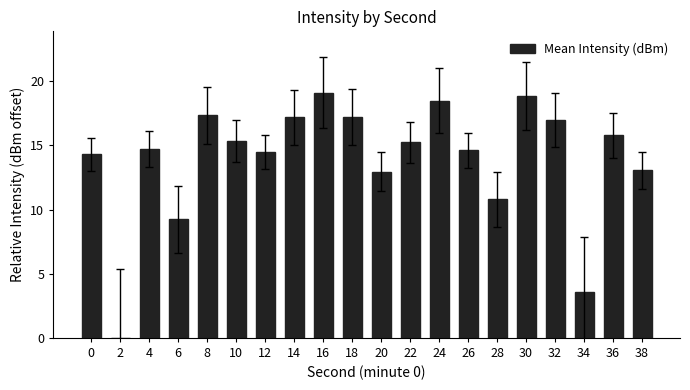

How many data points does each series have?

20